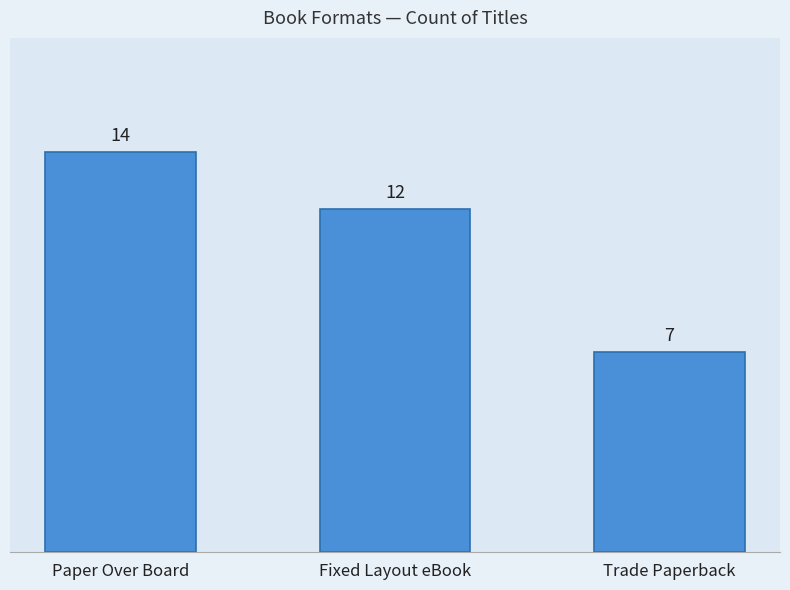

Which has a higher value, Fixed Layout eBook or Paper Over Board?

Paper Over Board